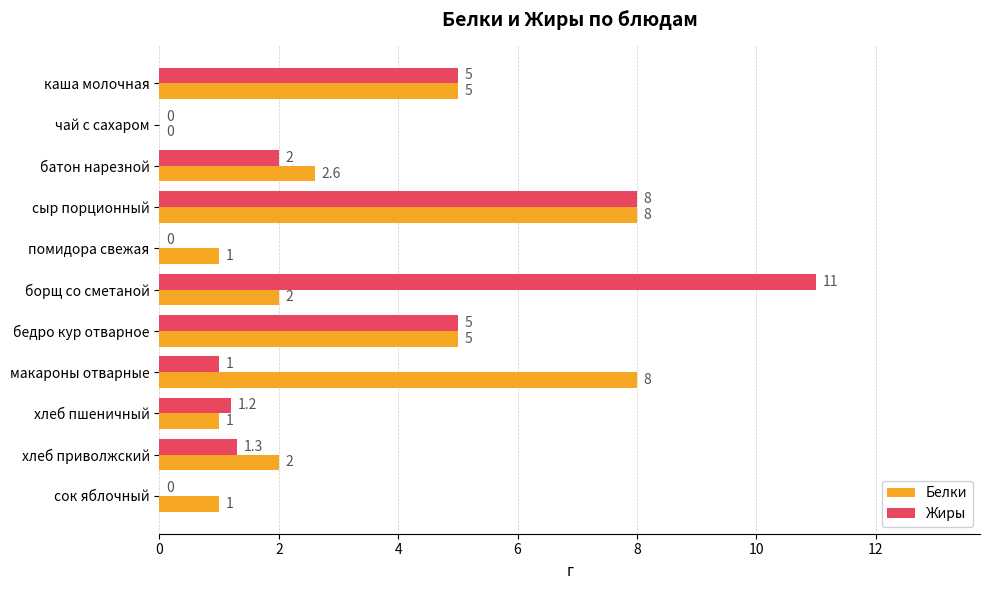

Read the Белки value at бедро кур отварное.

5.0